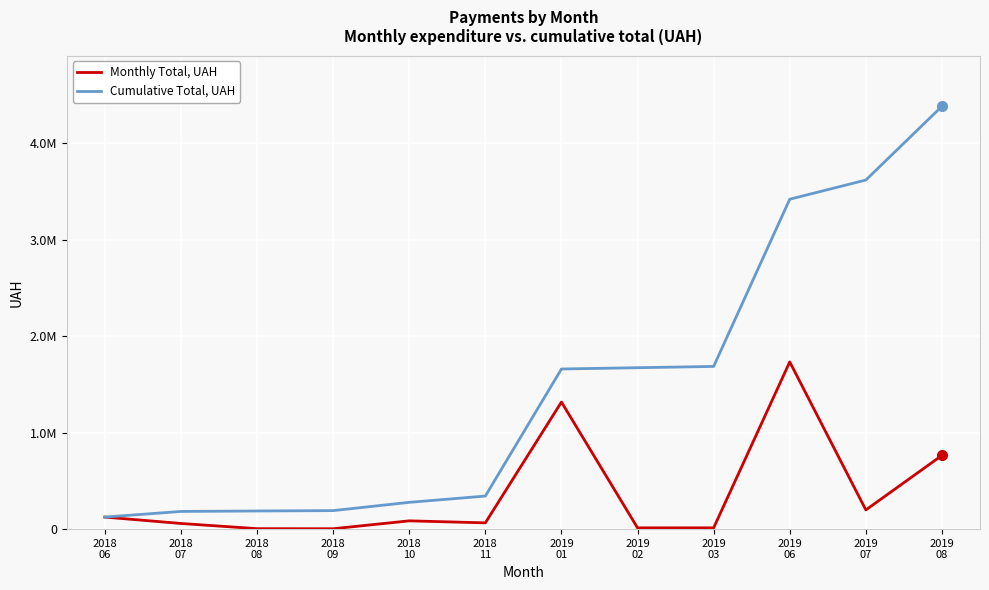

Is it true that Cumulative Total, UAH equals 342783.5 at 2018
11?

True